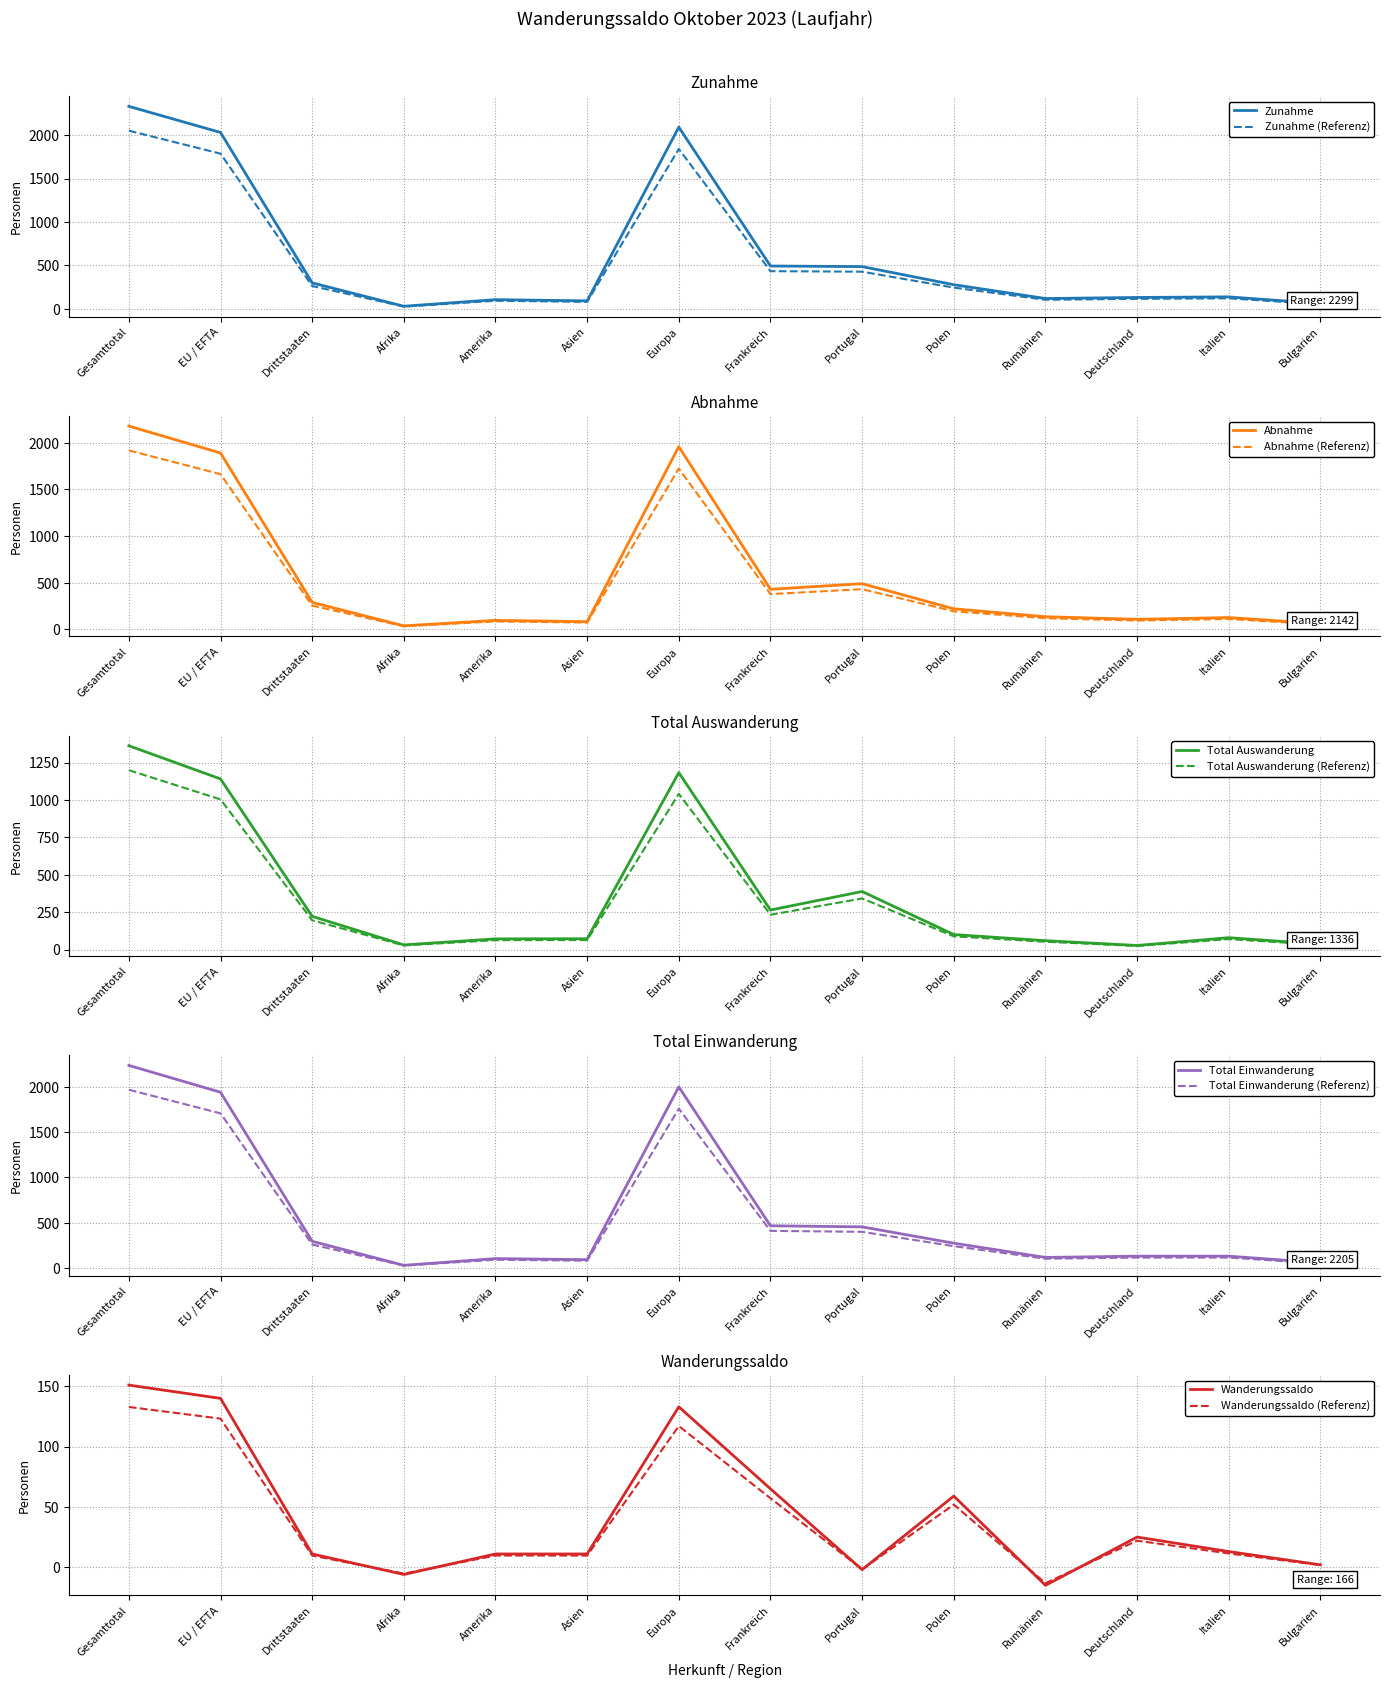

Rank the categories by Zunahme value from highest to lowest.

Gesamttotal, Europa, EU / EFTA, Frankreich, Portugal, Drittstaaten, Polen, Italien, Deutschland, Rumänien, Amerika, Asien, Bulgarien, Afrika